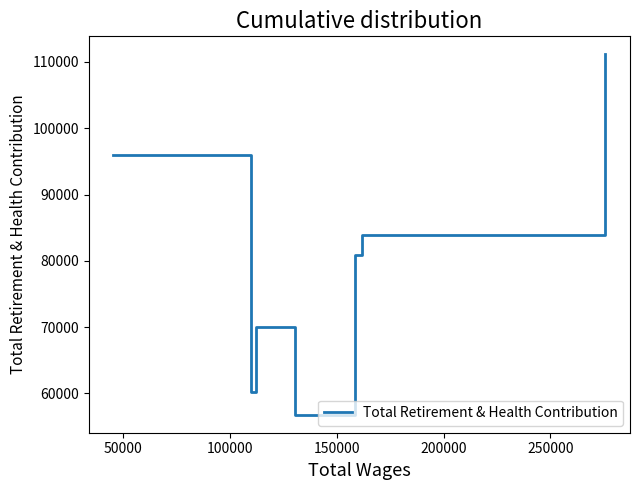

True or false: there are more than 2 points higher than both neighbors.

False